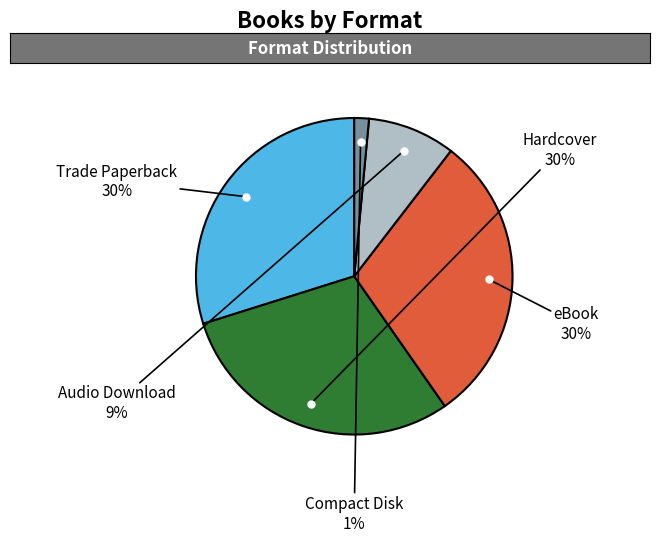

Is there a majority slice in this chart?

No